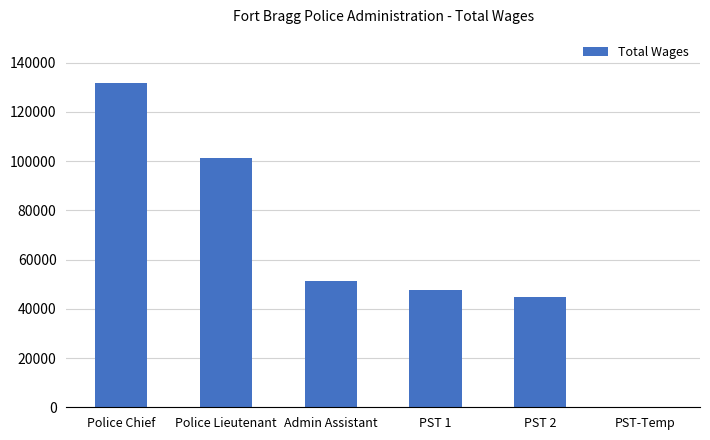

Reading right to left, list all the values displayed in this chart.

PST-Temp=225	PST 2=44853	PST 1=47653	Admin Assistant=51394	Police Lieutenant=101187	Police Chief=131543